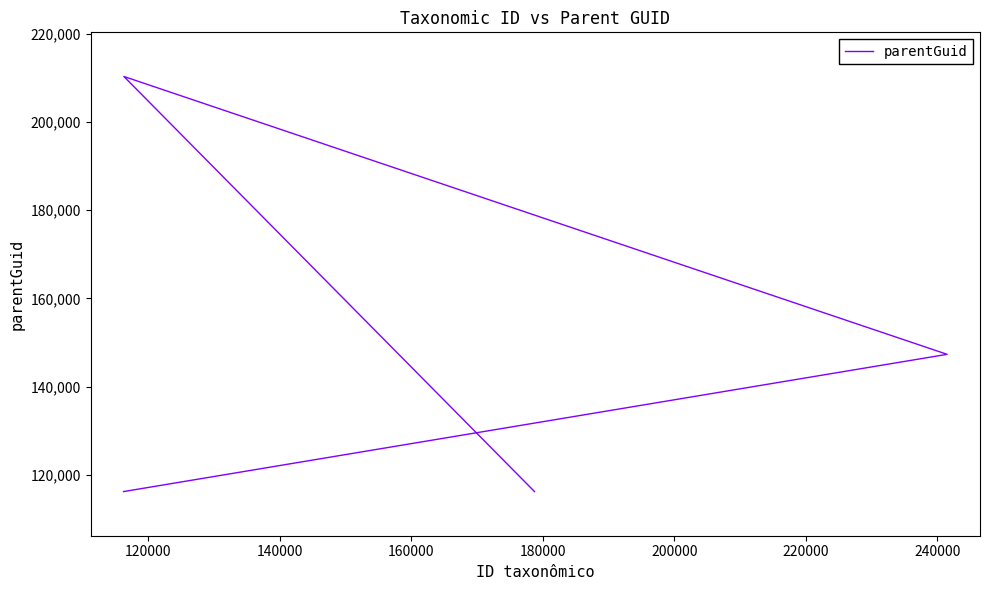

Which category has the highest value across all series?

120000